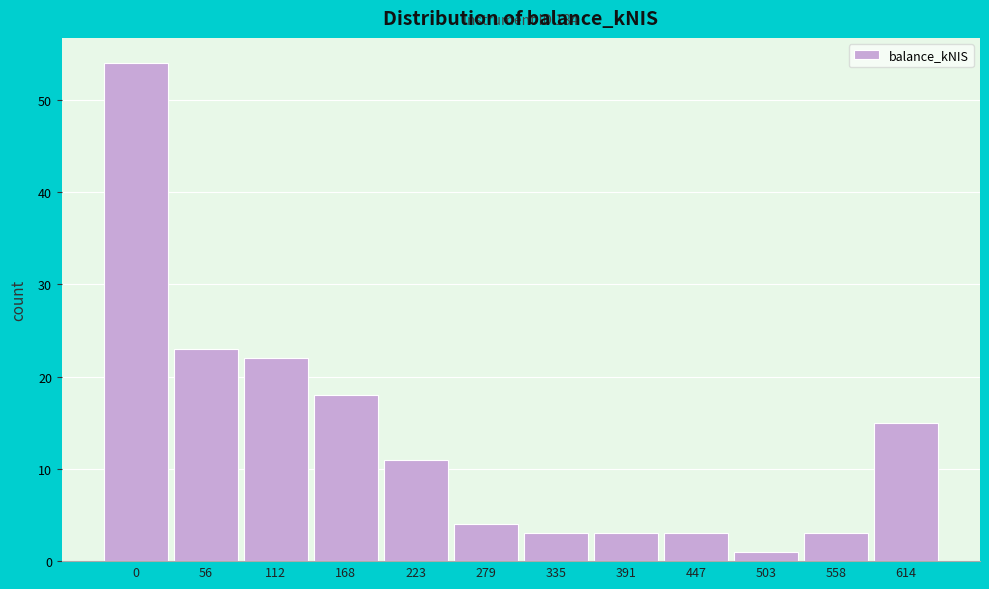

Reading right to left, what are all the values shown in this chart?

614=15	558=3	503=1	447=3	391=3	335=3	279=4	223=11	168=18	112=22	56=23	0=54